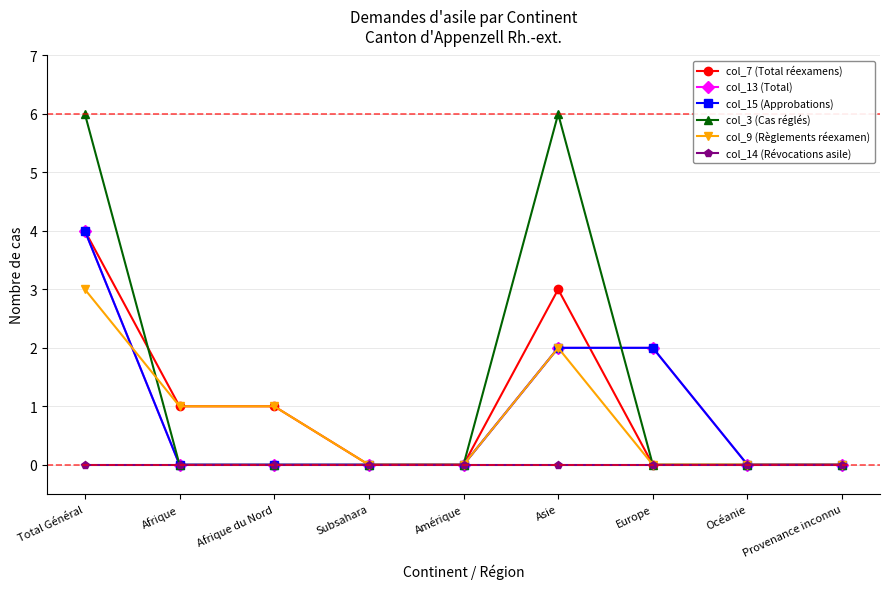

What is the difference between the maximum and second lowest values in the col_3 (Cas réglés) series?

6